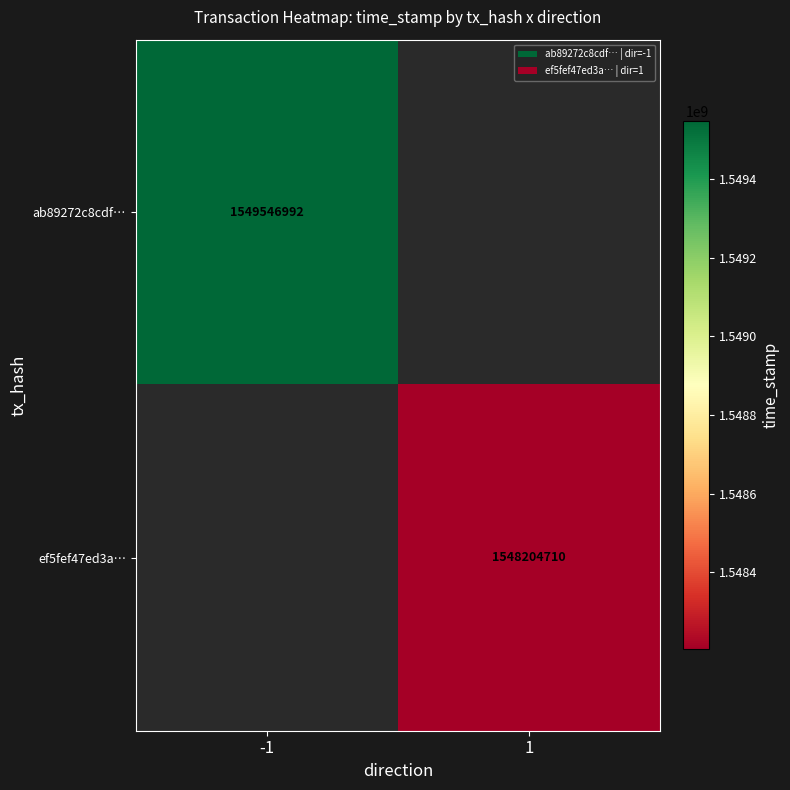

True or false: ab89272c8cdf… has a value of 2084454619 at -1.

False